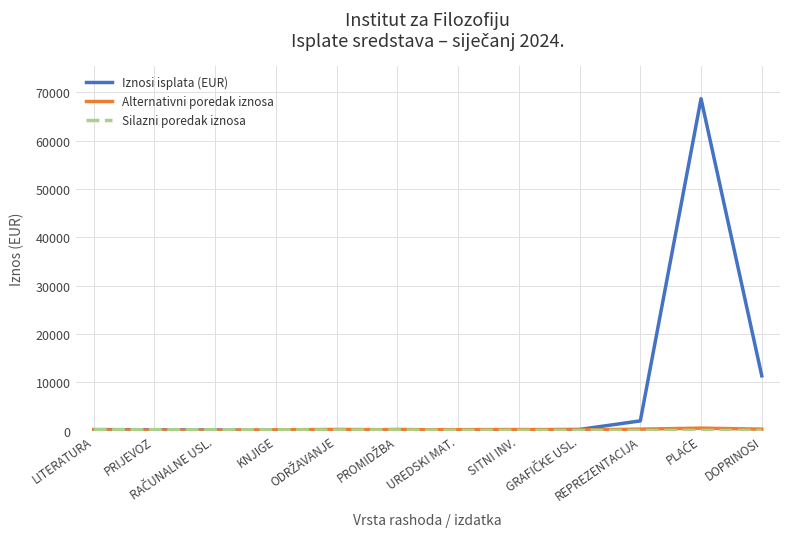

Which series has the largest total across all categories?

Iznosi isplata (EUR)